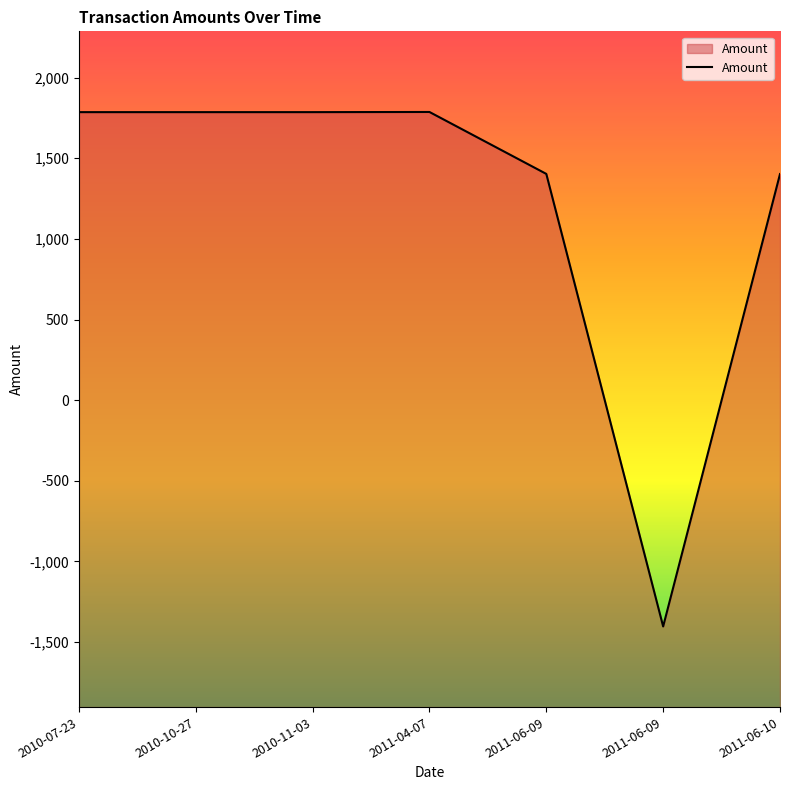

Between 2010-11-03 and 2011-04-07, which is larger?

2011-04-07